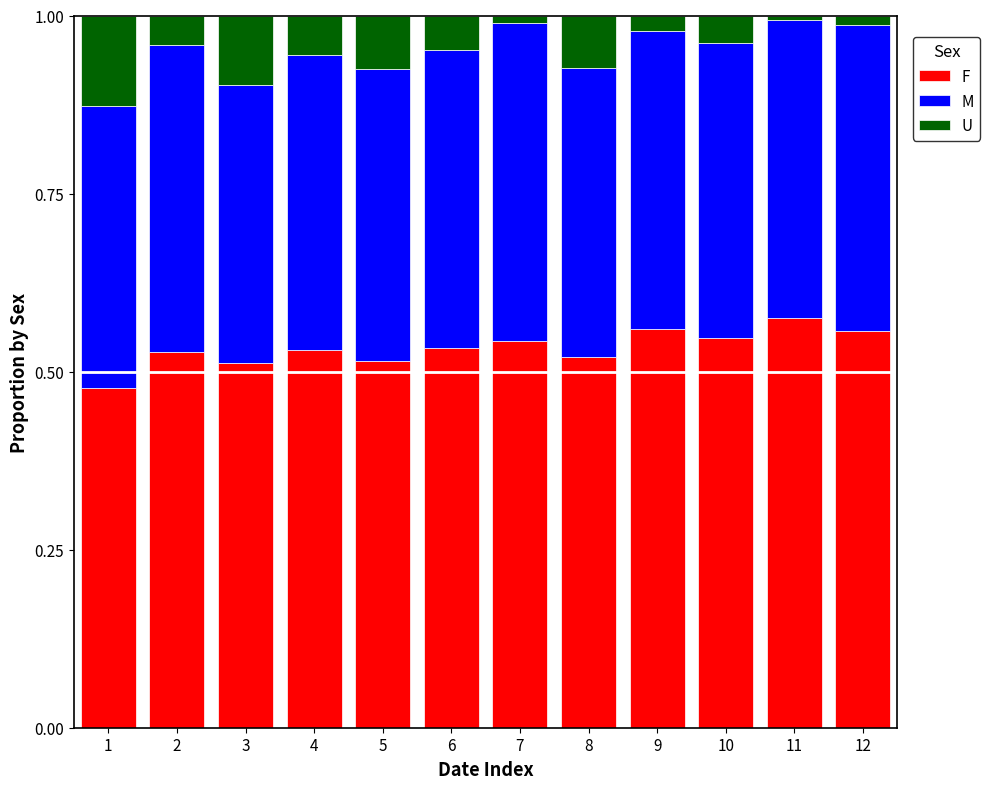

What is the total value across all series at 5?

1.0